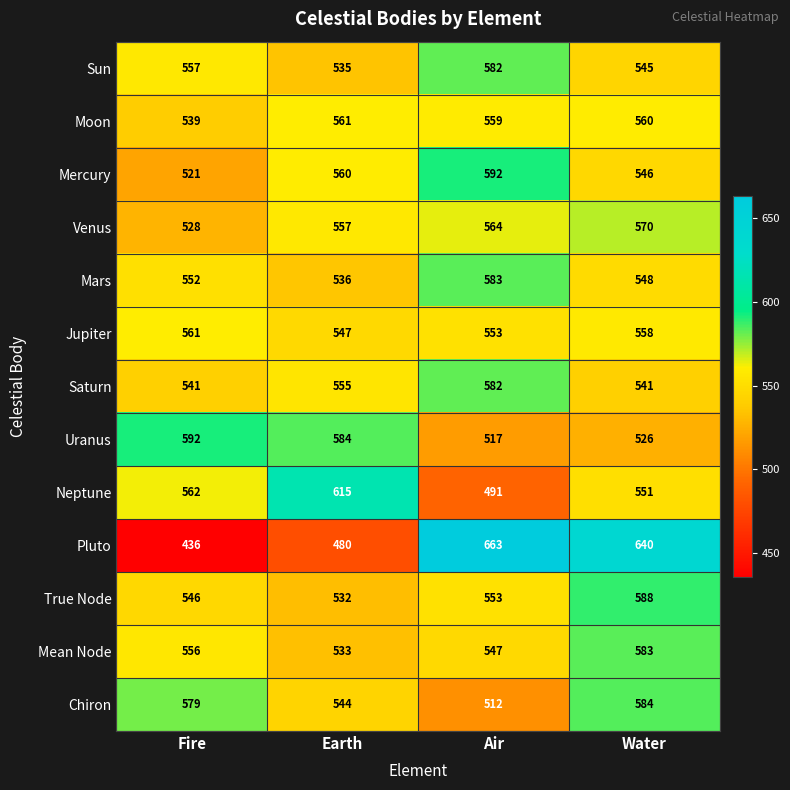

What is the spread (max minus min) of values at Earth?

135